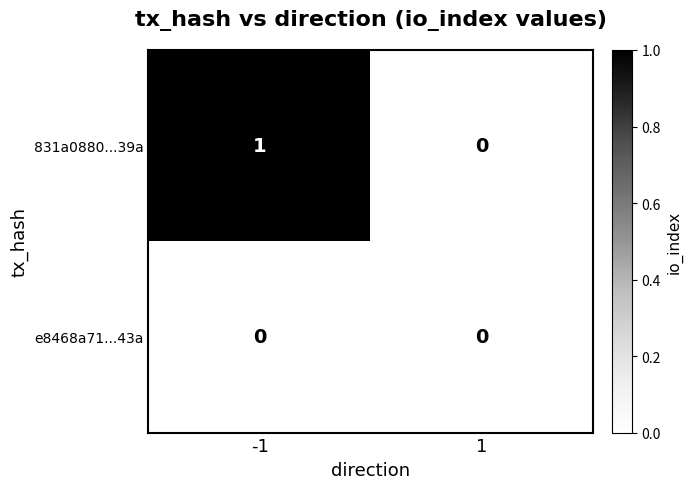

The 831a0880...39a series shows 0 at 1. True or false?

True